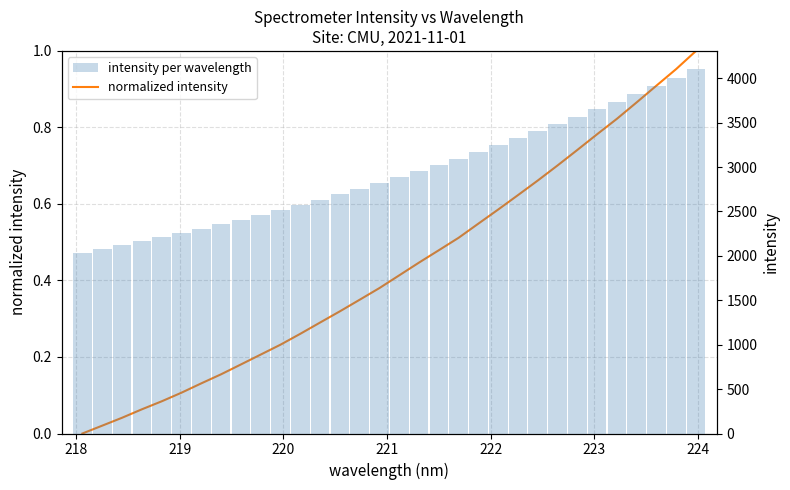

What is the maximum value shown in the chart?

4101.6